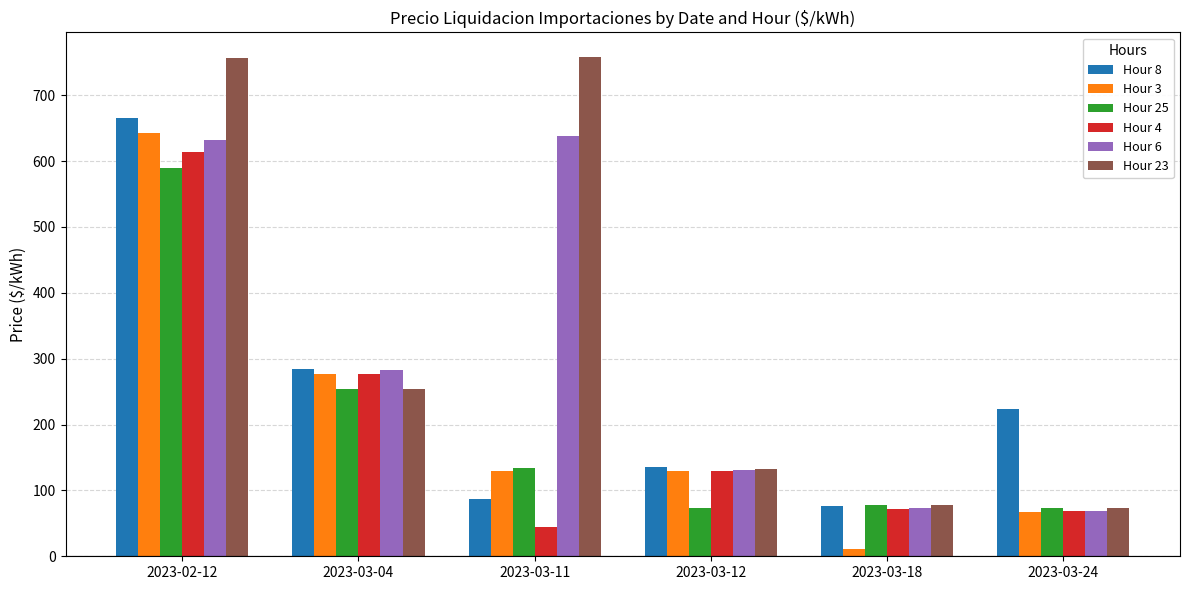

Which label corresponds to the smallest value in the chart?

2023-03-18